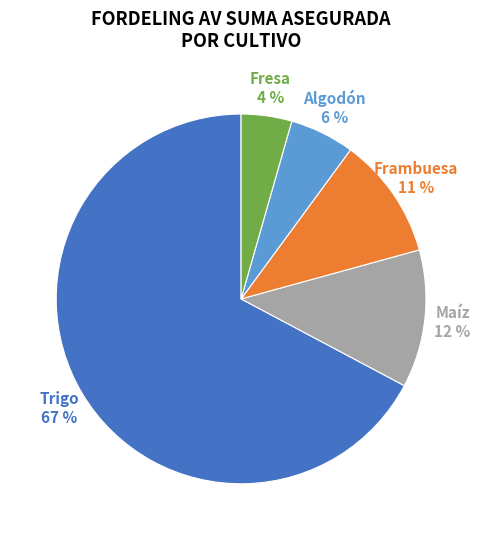

To the nearest percent, what is the average slice percentage?

20%